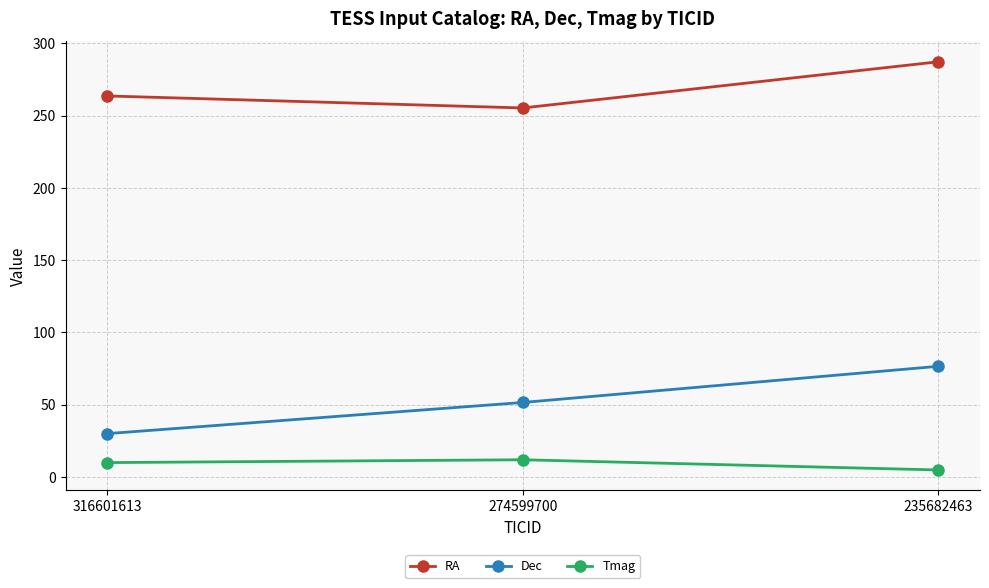

Where does the RA series first go above 263?

316601613